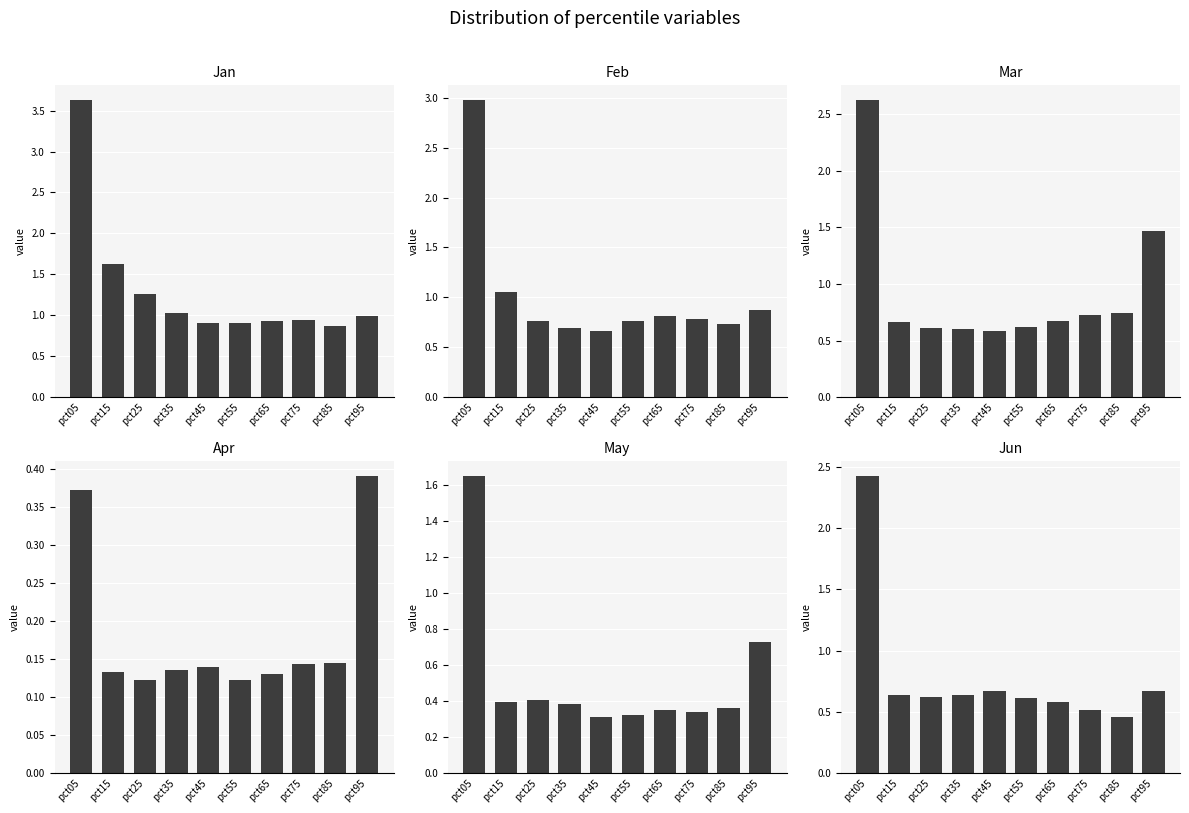

At which category does the chart reach its peak across all series?

pct05